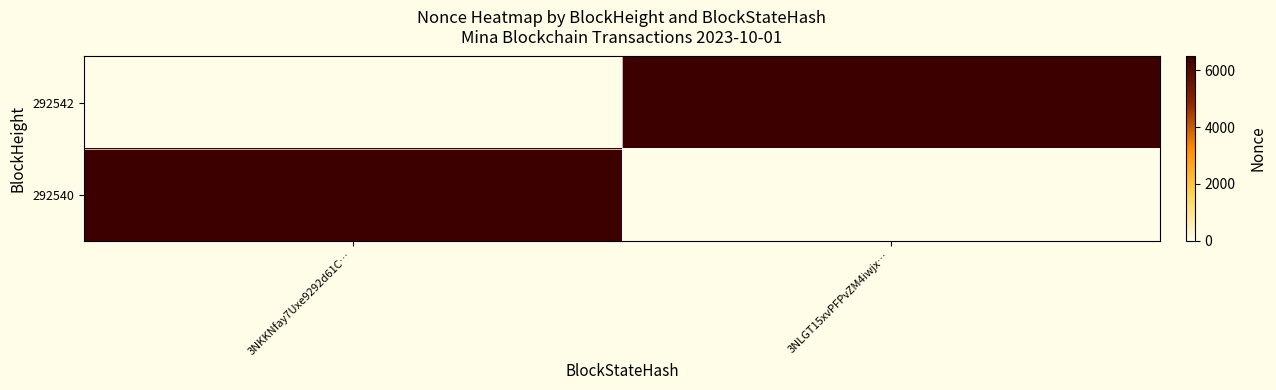

Reading right to left, extract all data points from this chart.

292542: 3NLGT15xvPFPvZM4iwjx…=6486	3NKKNfay7Uxe9292d61C…=0
292540: 3NLGT15xvPFPvZM4iwjx…=0	3NKKNfay7Uxe9292d61C…=6486